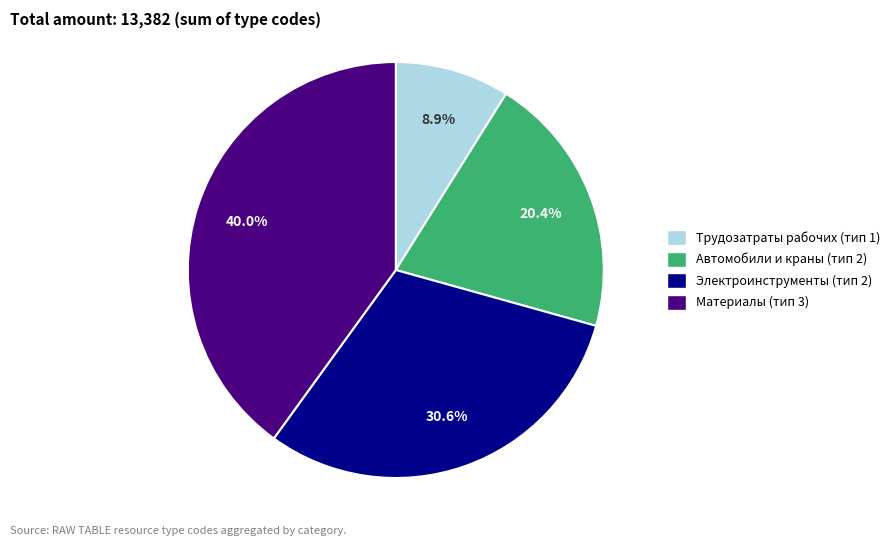

Which category has the biggest portion of the pie?

Материалы (тип 3)